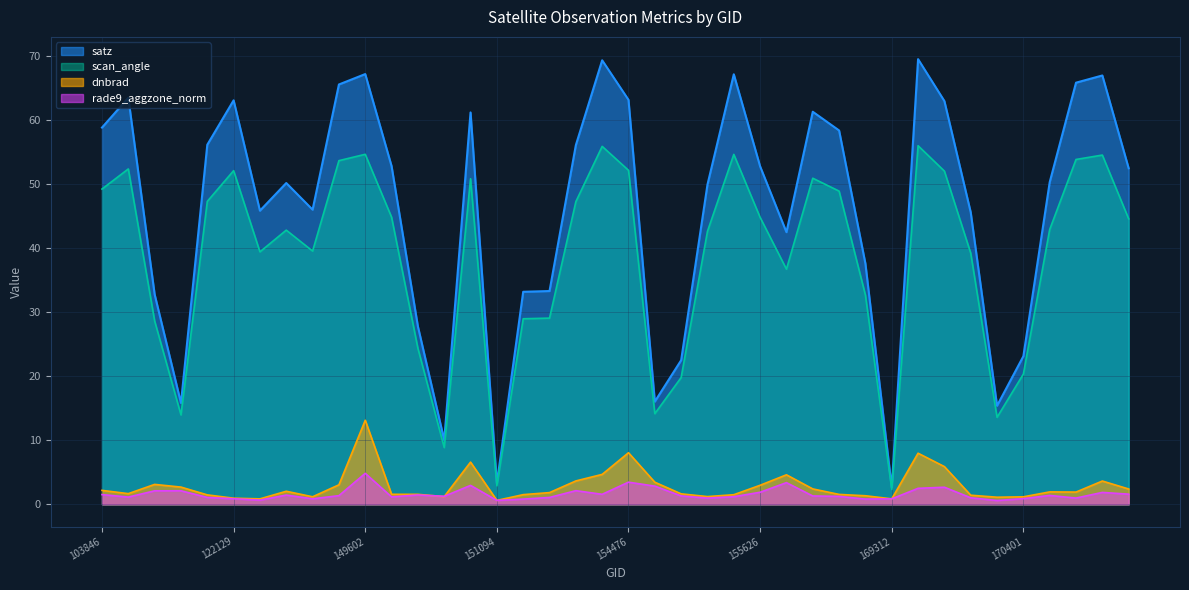

What is the difference between the scan_angle values at 154075 and 156166?

7.7